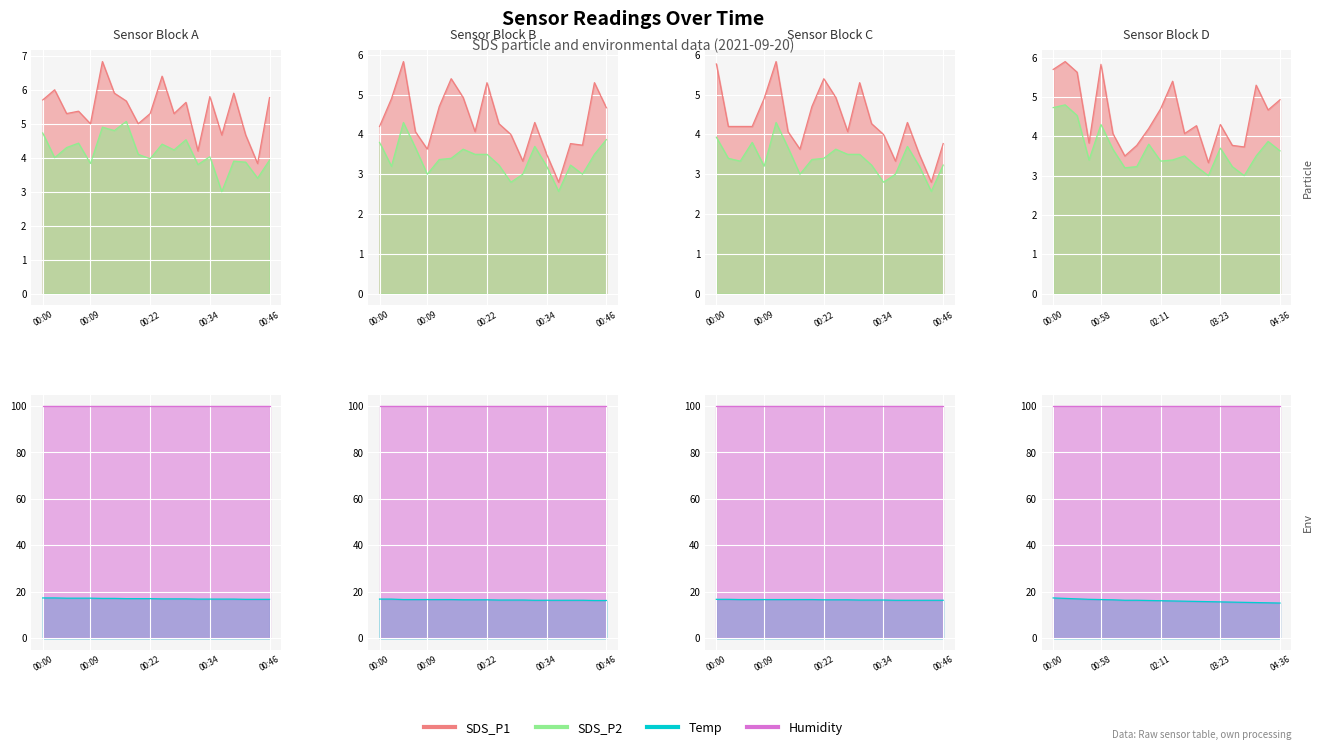

What is the highest value of the Temp series?

17.4